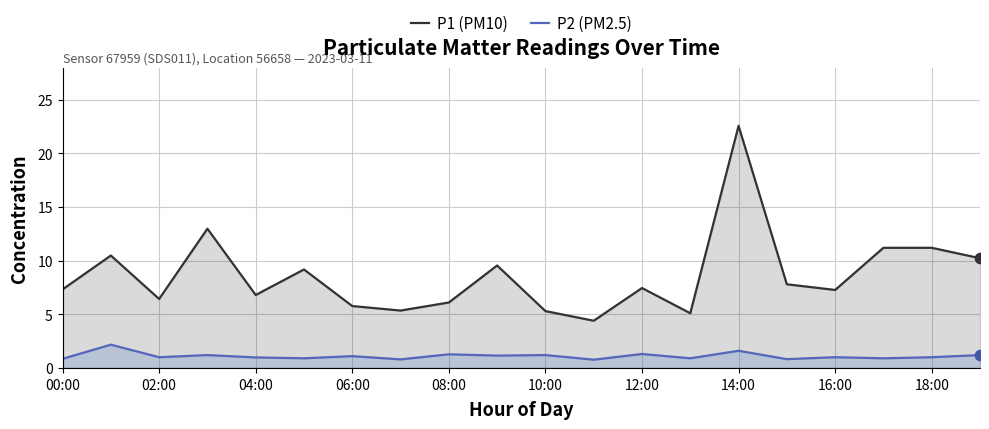

Is the value of P2 (PM2.5) at 12:00 greater than the value of P1 (PM10) at 06:00?

No